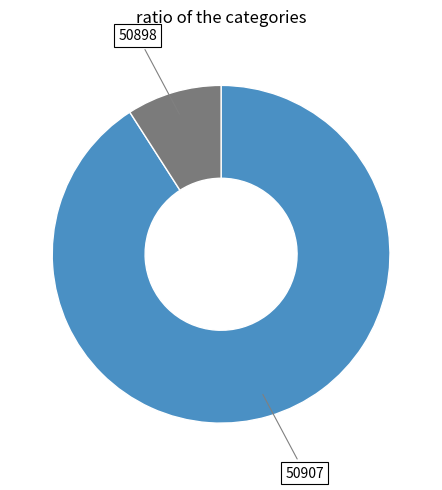

Is there any slice that represents more than half of the pie?

Yes